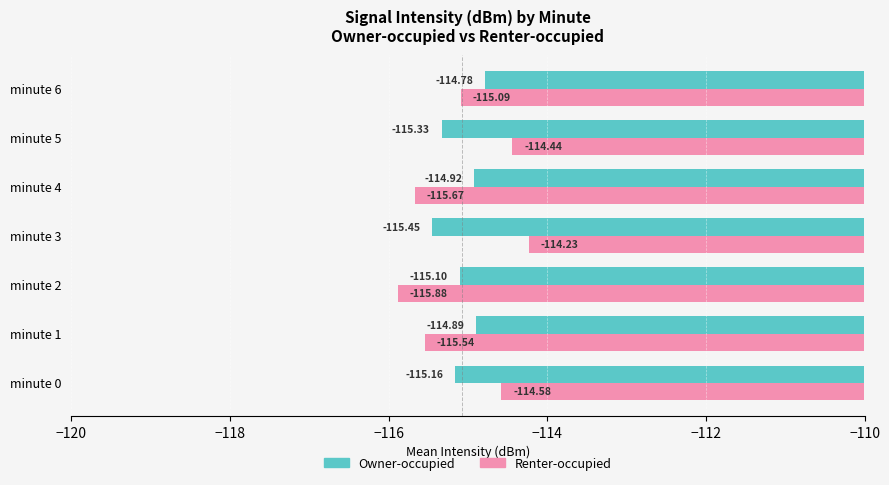

How many values in the Owner-occupied series exceed -115?

3